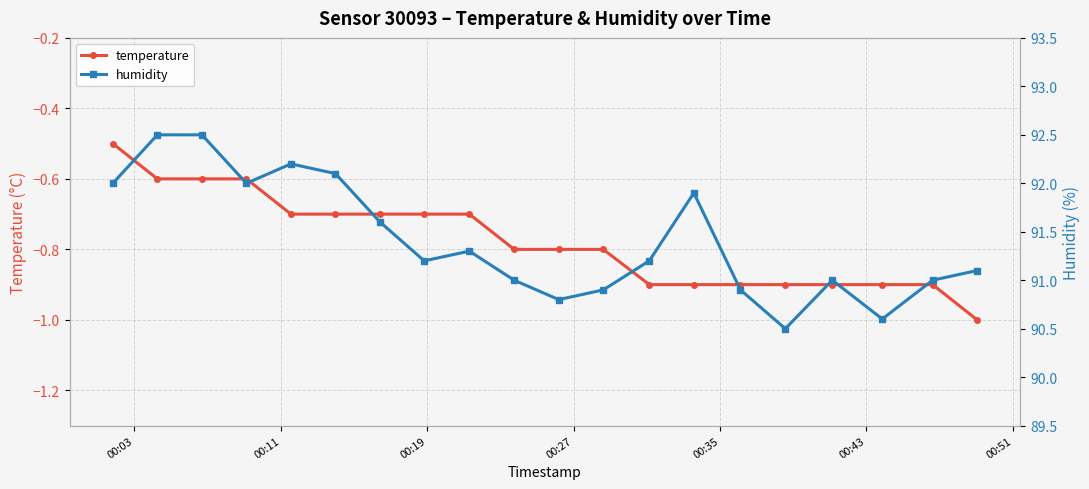

Is this an area chart (filled region under the line)?

No